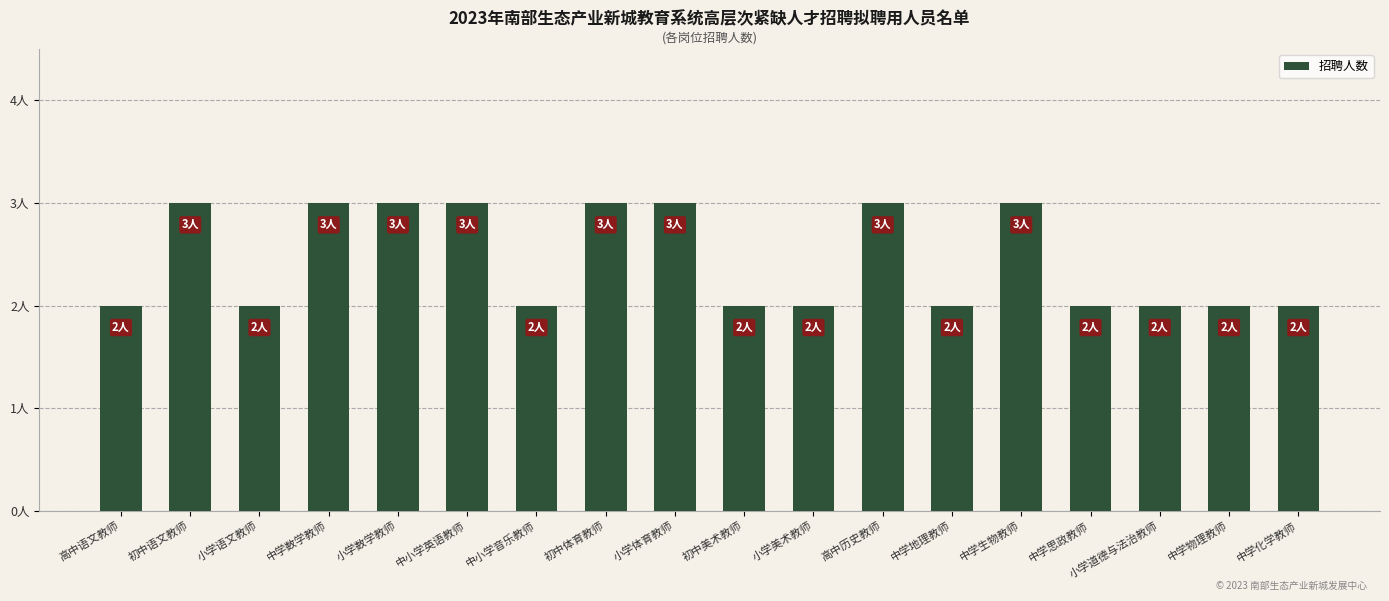

Rank the categories by value from highest to lowest.

初中语文教师, 中学数学教师, 小学数学教师, 中小学英语教师, 初中体育教师, 小学体育教师, 高中历史教师, 中学生物教师, 高中语文教师, 小学语文教师, 中小学音乐教师, 初中美术教师, 小学美术教师, 中学地理教师, 中学思政教师, 小学道德与法治教师, 中学物理教师, 中学化学教师